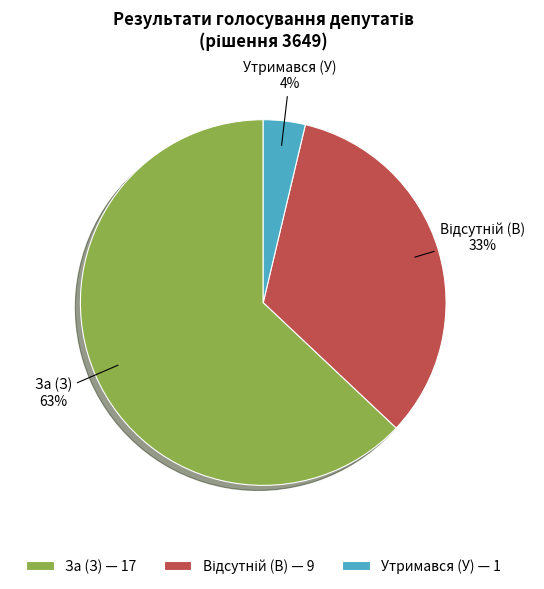

Does За (З) — 17 account for over 50% of the chart?

Yes